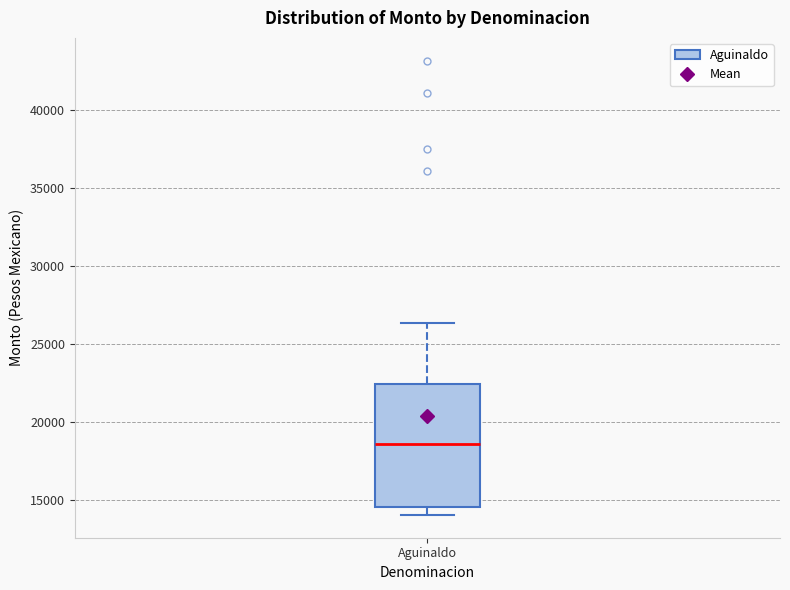

Read this box plot against the y-axis: the position of the median line, the range covered by the box, and the ends of both whiskers. The values are not printed on the chart, so give them approximately, as read against the axis.

median 18500, box 14500 to 22500, whiskers 14000 to 26500